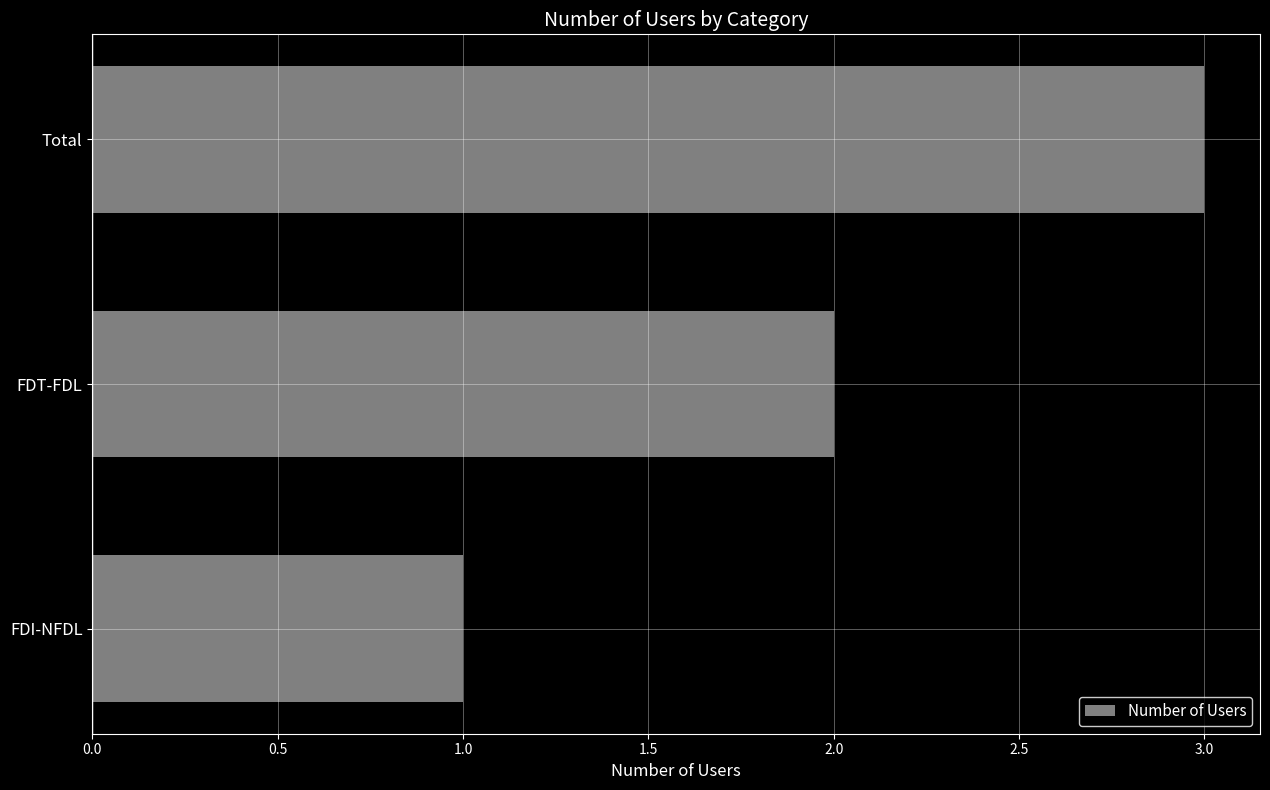

What is the change in value from FDI-NFDL to FDT-FDL?

+1